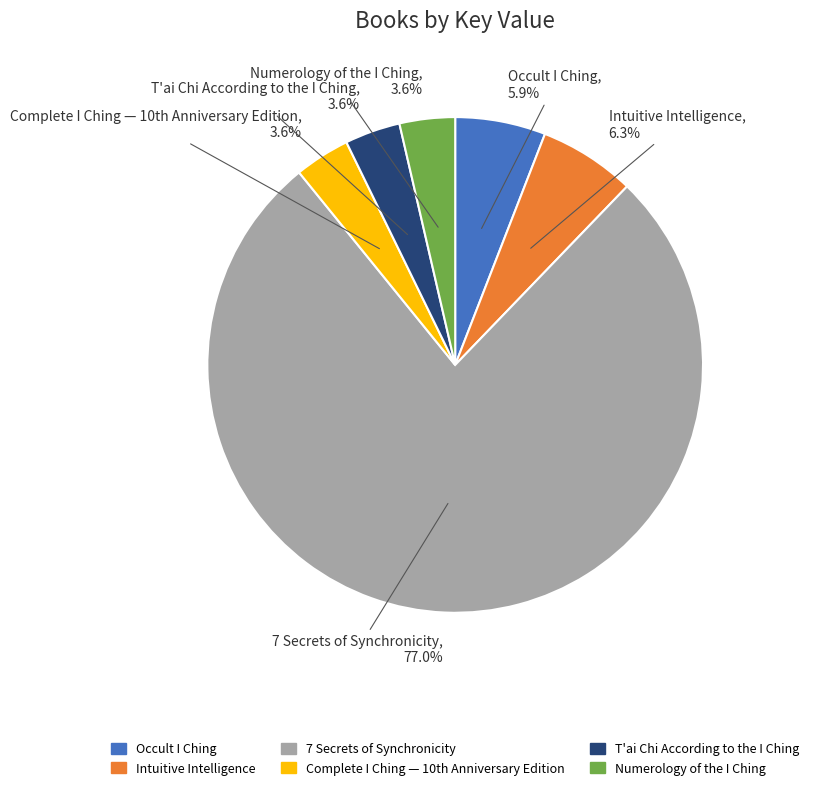

The T'ai Chi According to the I Ching slice represents 18% of the pie. True or false?

False